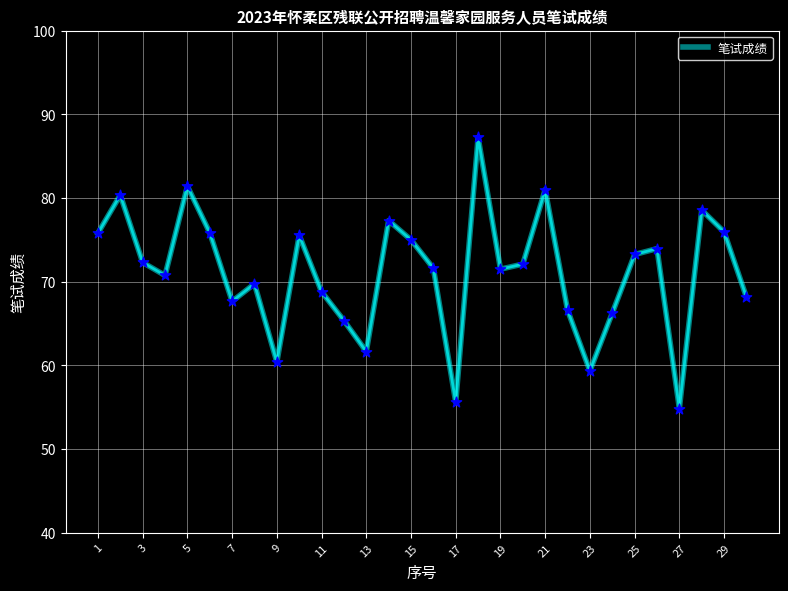

What is the difference between the maximum and minimum values?

32.4